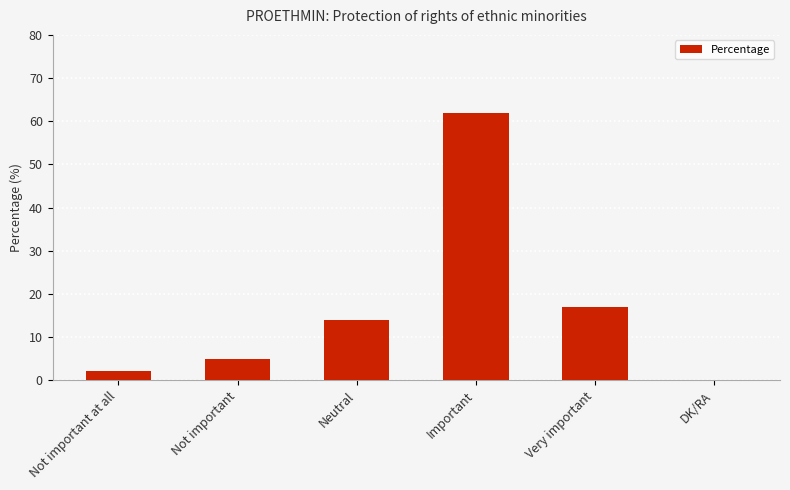

What is the change in value from Neutral to Very important?

+3